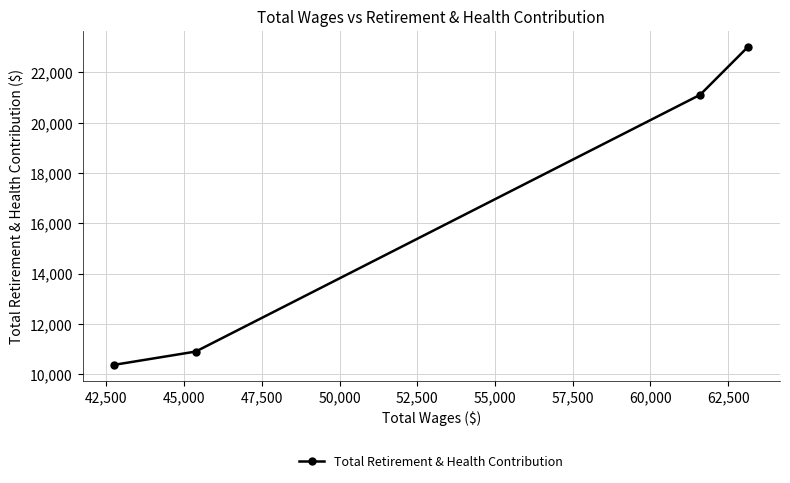

Reading left to right, what are all the values shown in this chart?

10373	10900	21105	23023